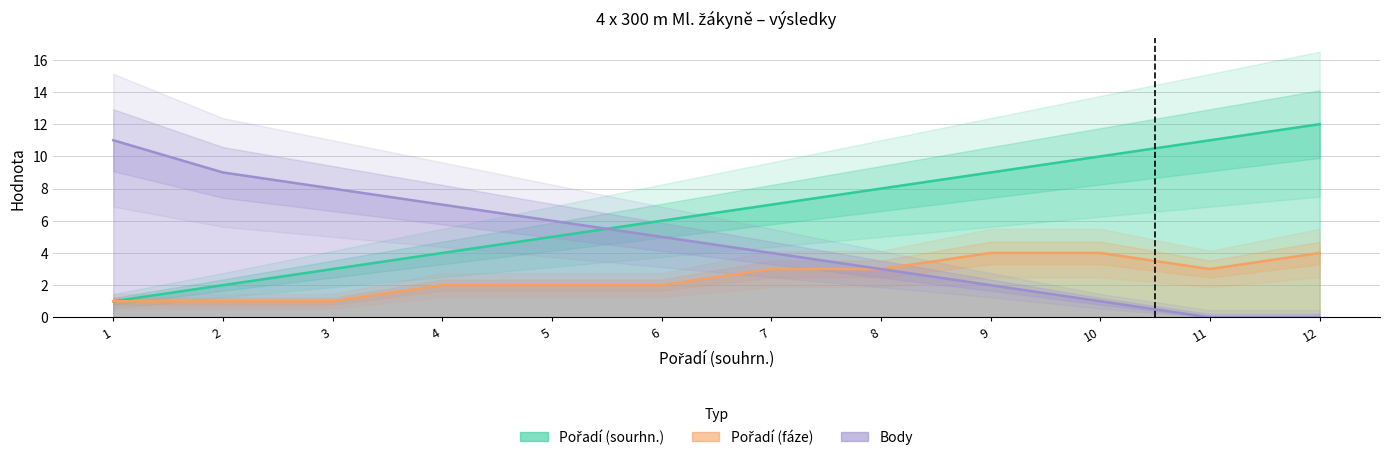

True or false: Pořadí (fáze) and Body cross at least once.

False